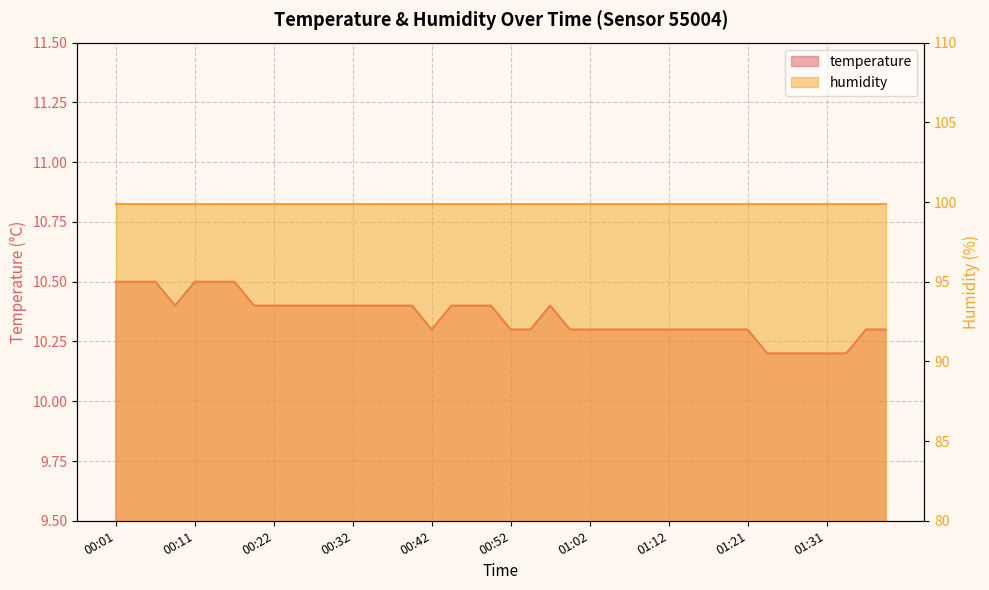

The chart shows a value of 10.5 at 00:16. True or false?

True